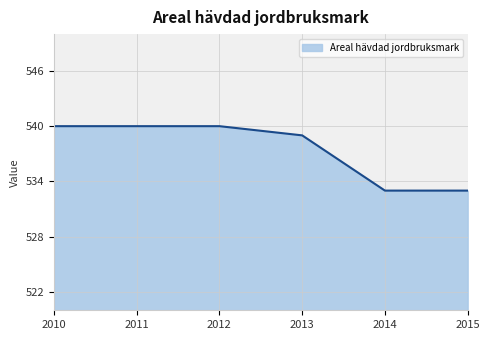

How many lines are shown in the chart?

1